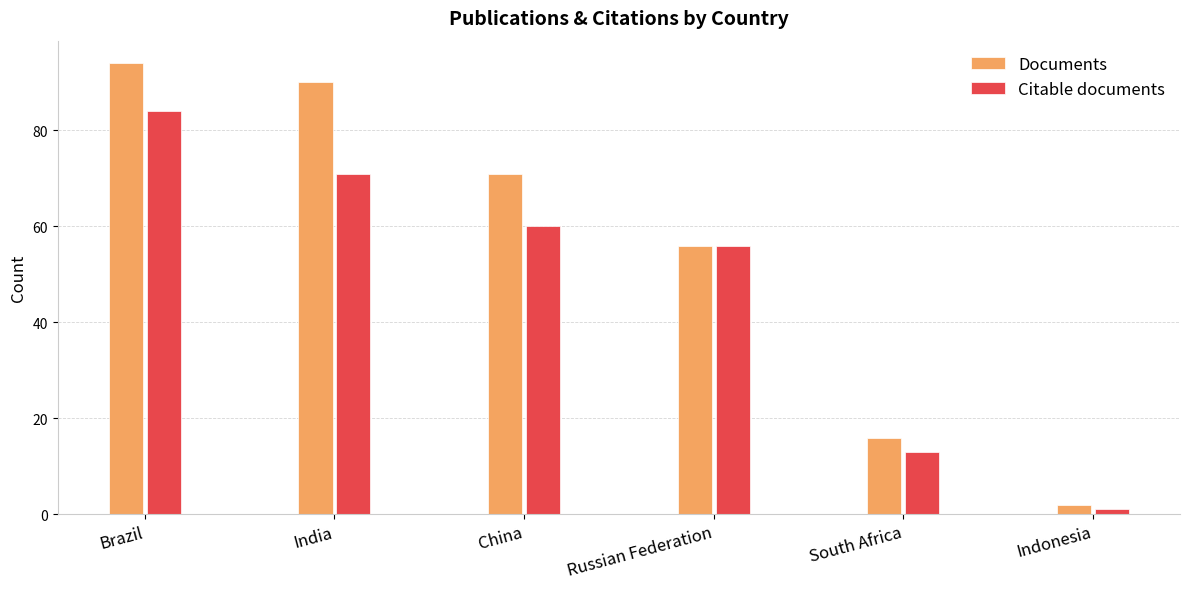

At how many categories does at least one series exceed 23?

4